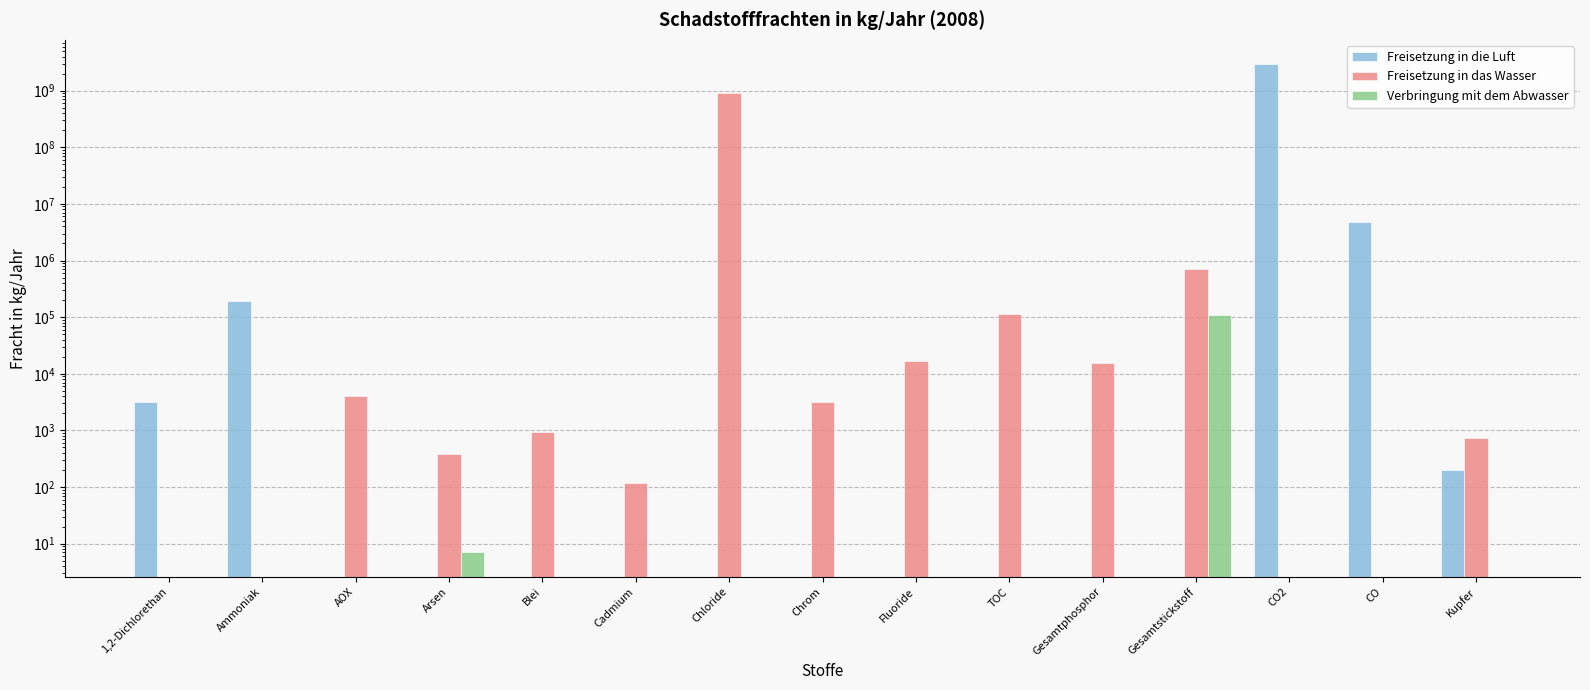

What is the total value across all series at Cadmium?

120